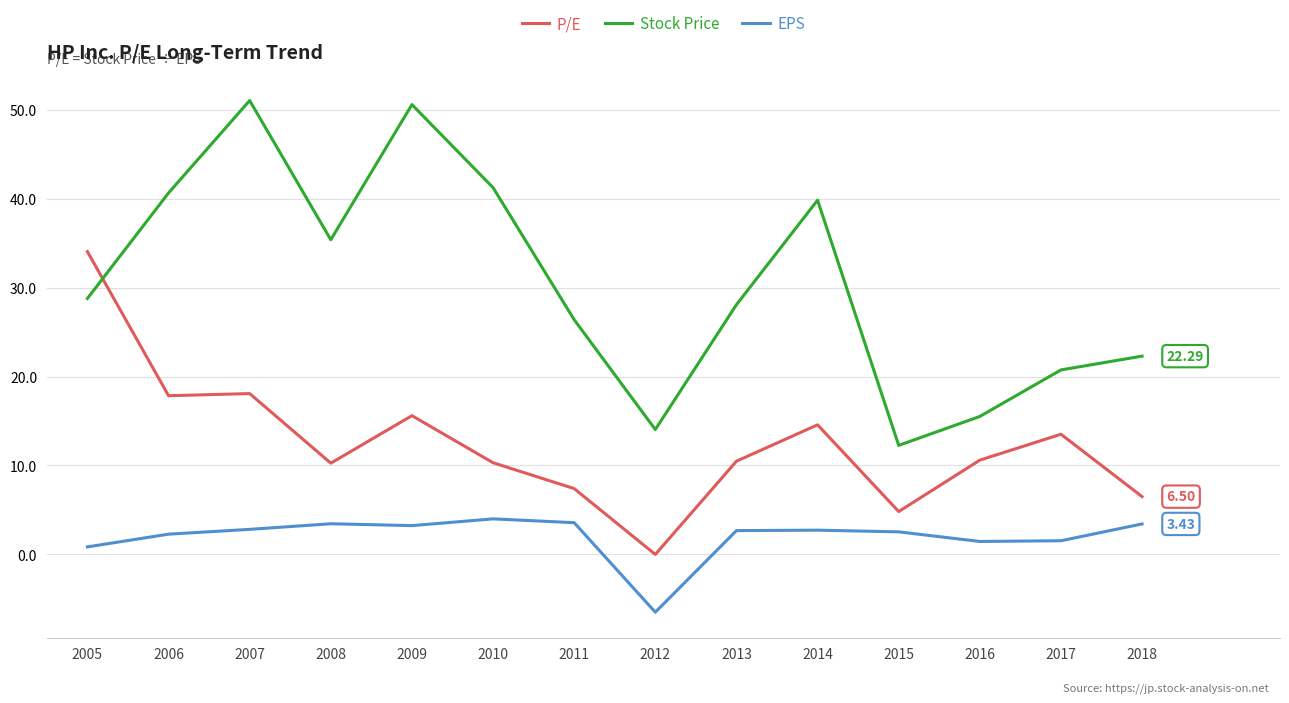

What is the approximate value of Stock Price at 2014?

39.8